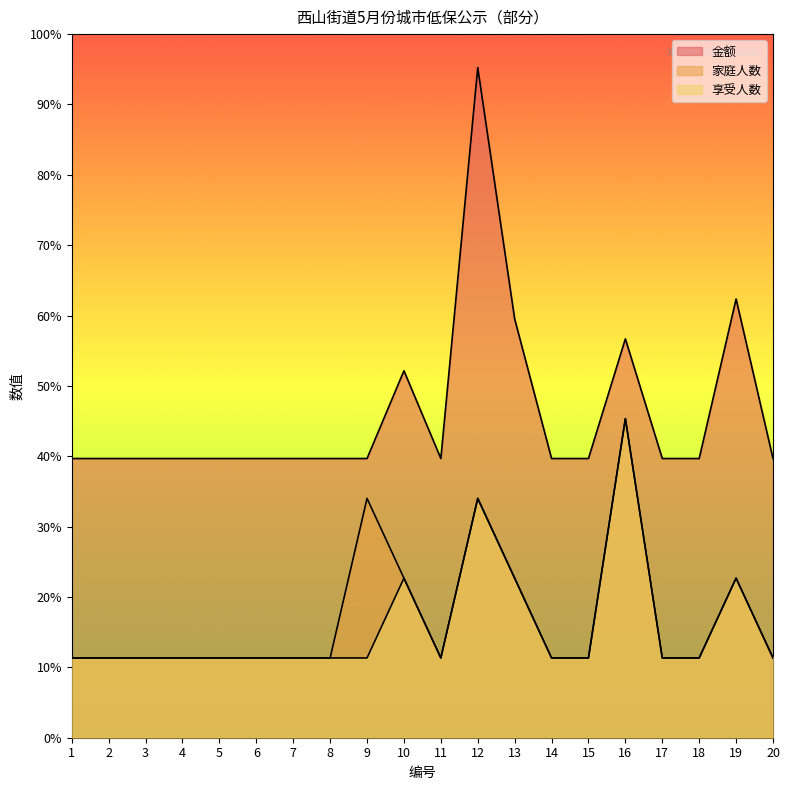

Which series changed the most between 6 and 18?

金额